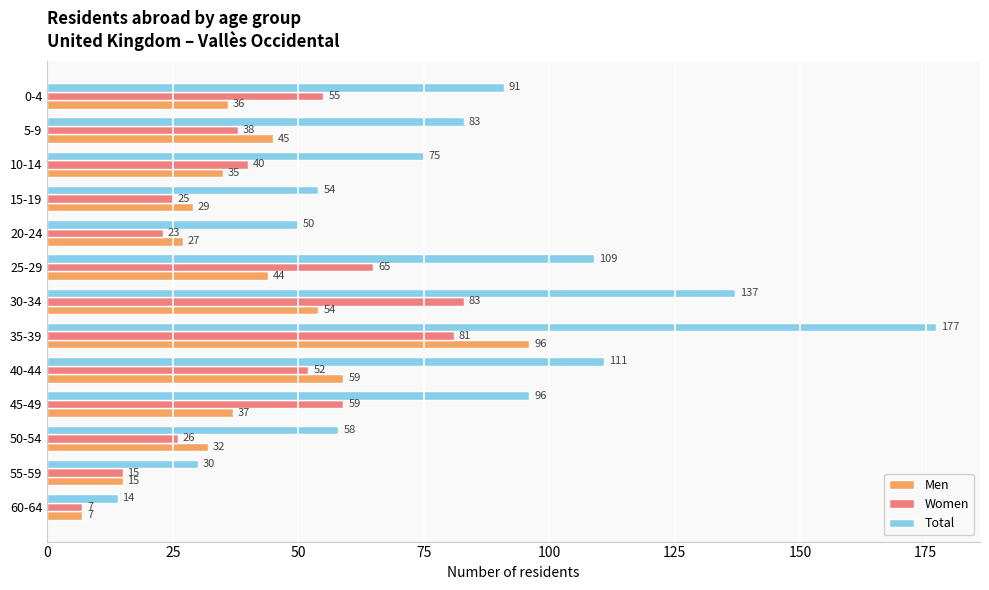

List the labels in order of Women value, smallest first.

60-64, 55-59, 20-24, 15-19, 50-54, 5-9, 10-14, 40-44, 0-4, 45-49, 25-29, 35-39, 30-34